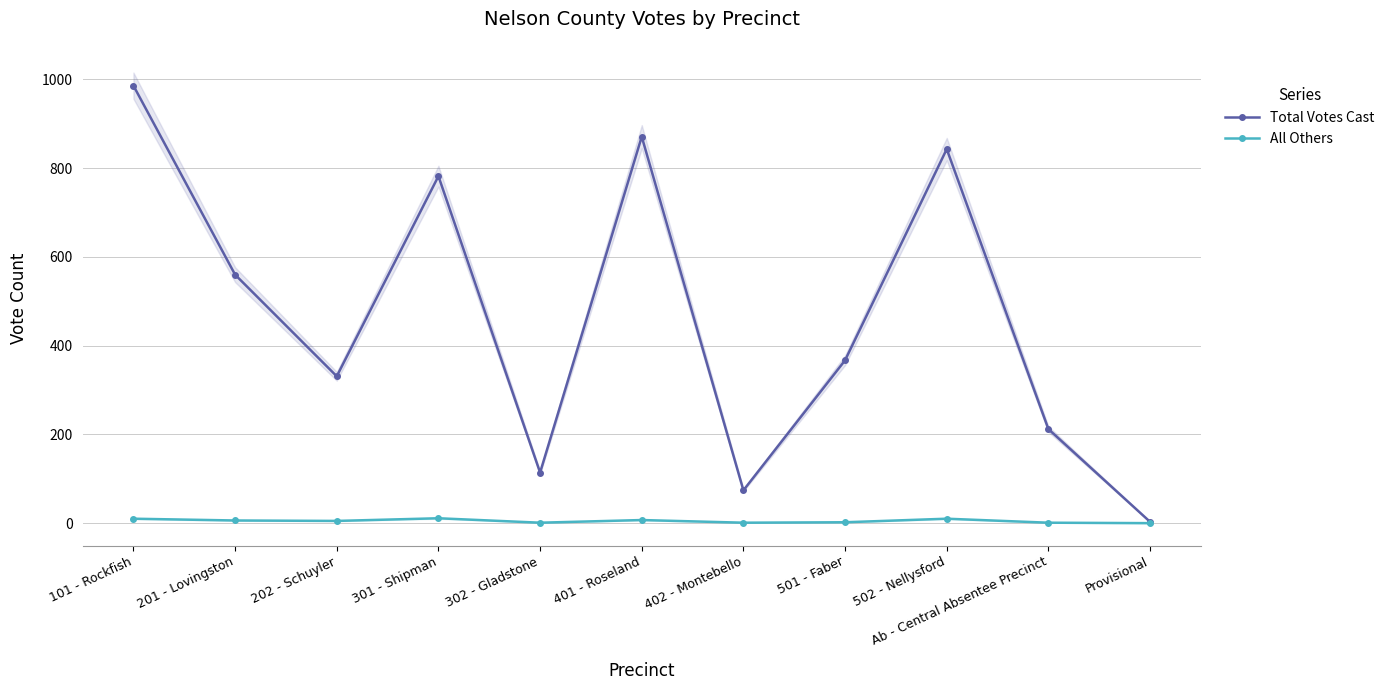

True or false: All Others has more than 2 points higher than both neighbors.

True